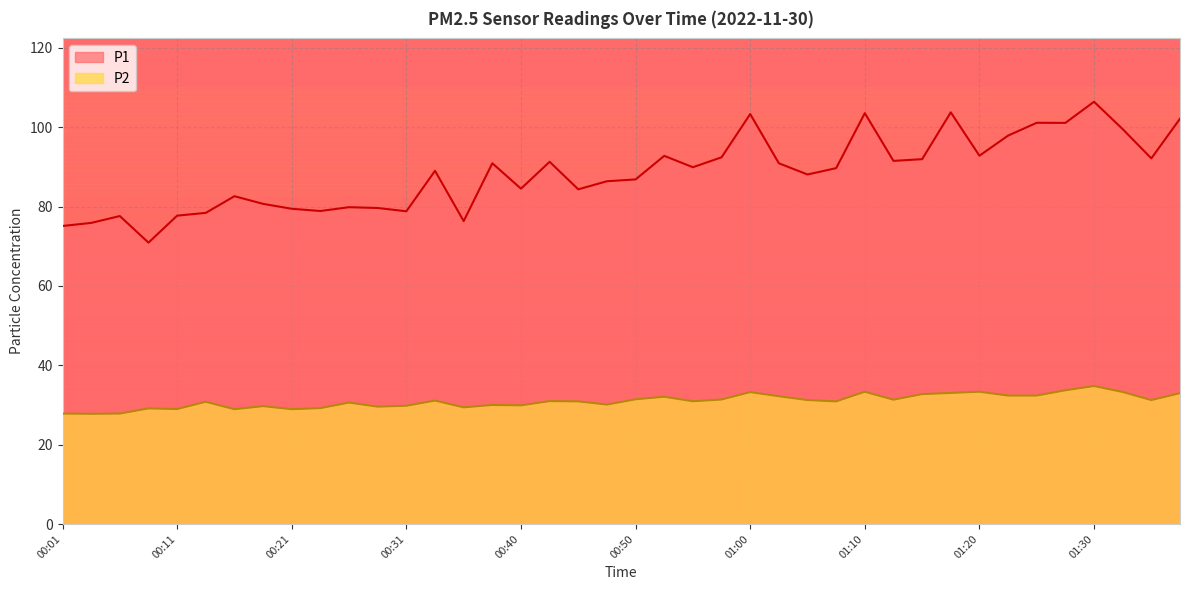

Which label corresponds to the largest value in the chart?

01:30